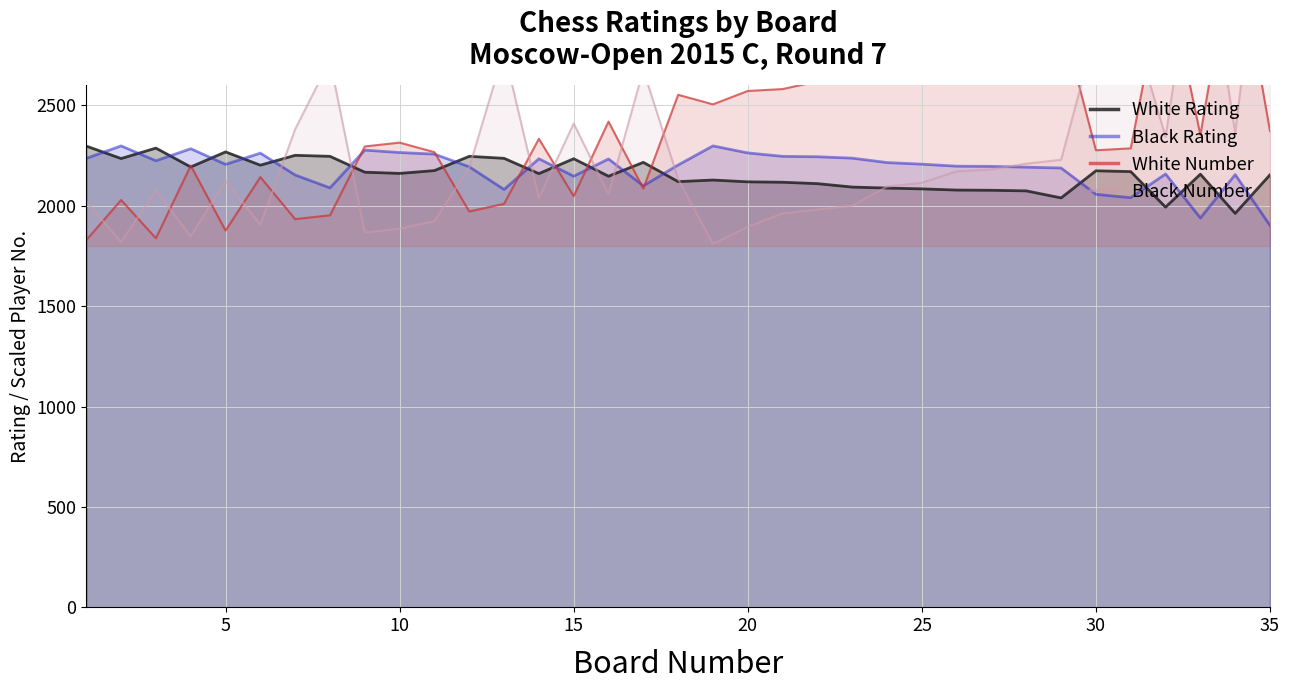

Count the number of data series in this chart.

4